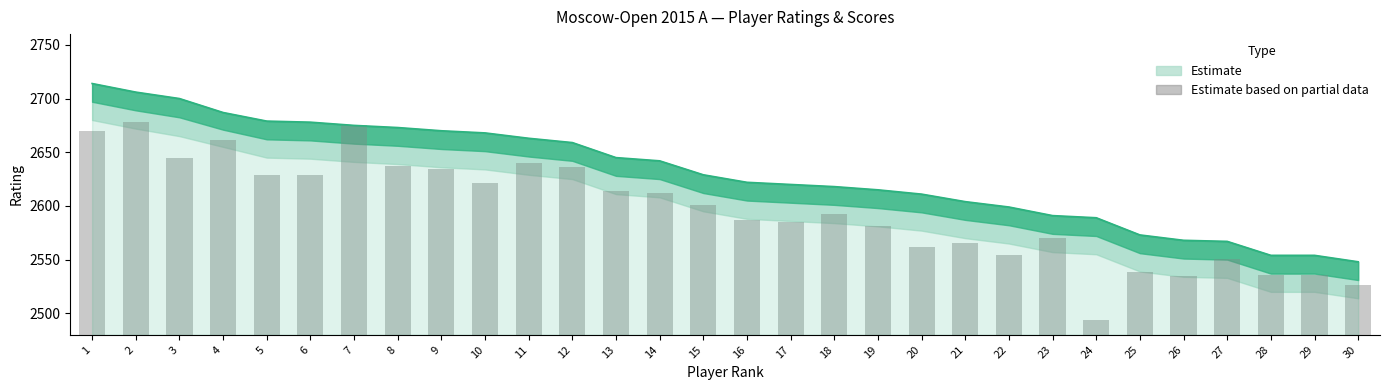

Reading left to right, extract all data points from this chart.

1=190.1	2=197.8	3=165.0	4=181.1	5=149.2	6=148.5	7=195.0	8=156.8	9=154.4	10=141.0	11=160.1	12=156.6	13=134.1	14=131.6	15=121.1	16=106.5	17=105.0	18=112.1	19=101.2	20=81.9	21=85.2	22=74.4	23=90.2	24=13.6	25=58.1	26=55.0	27=70.7	28=55.5	29=55.5	30=46.8